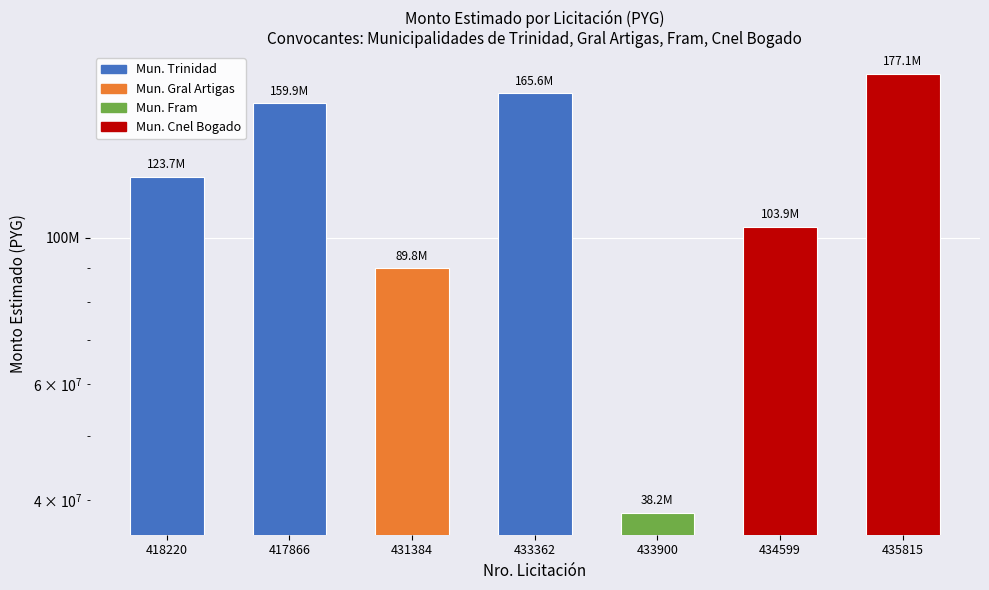

What is the value of the 5th bar from the left?

38248104.0